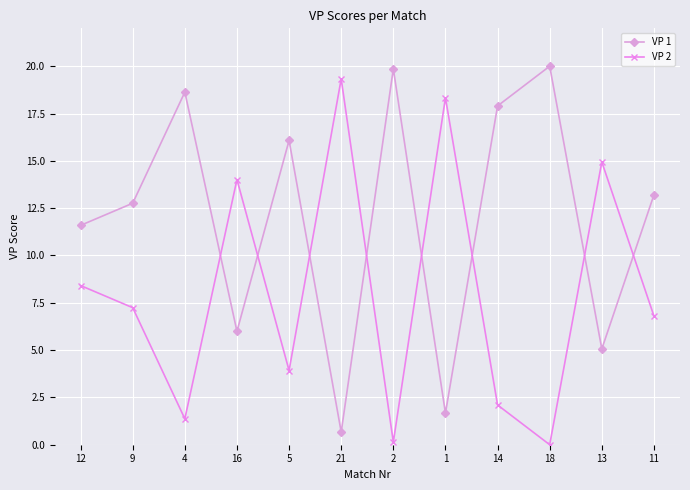

Reading left to right, what are all the values shown in this chart?

VP 1: 12=11.6	9=12.8	4=18.6	16=6.0	5=16.1	21=0.7	2=19.9	1=1.7	14=17.9	18=20.0	13=5.1	11=13.2
VP 2: 12=8.4	9=7.2	4=1.4	16=14.0	5=3.9	21=19.3	2=0.1	1=18.3	14=2.1	18=0.0	13=14.9	11=6.8